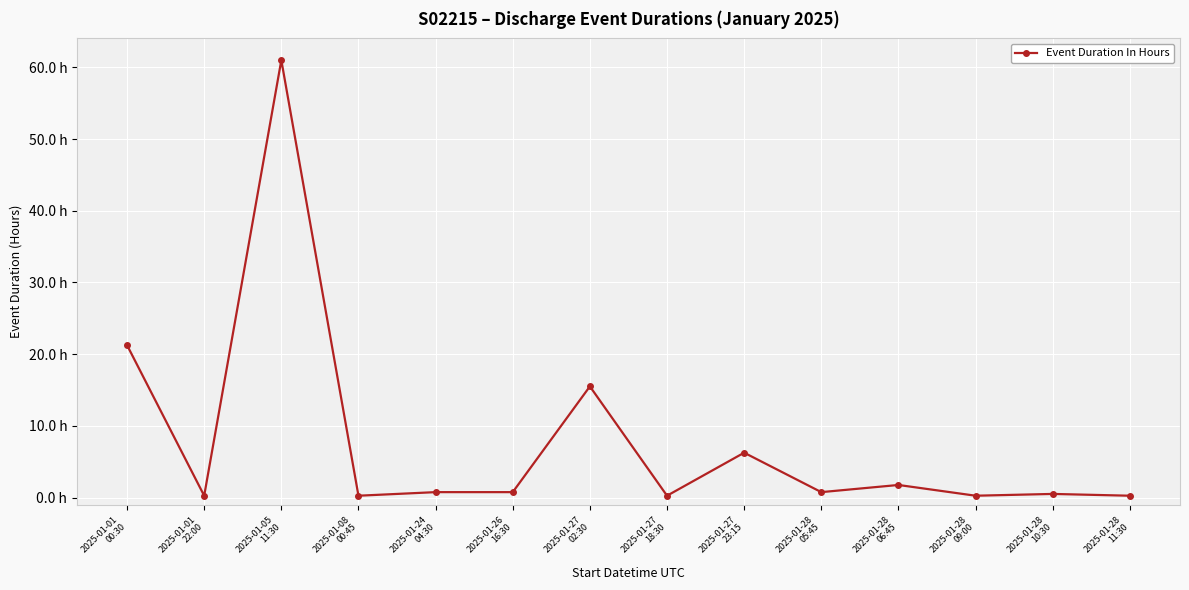

What is the value of the 7th point from the left?

15.5